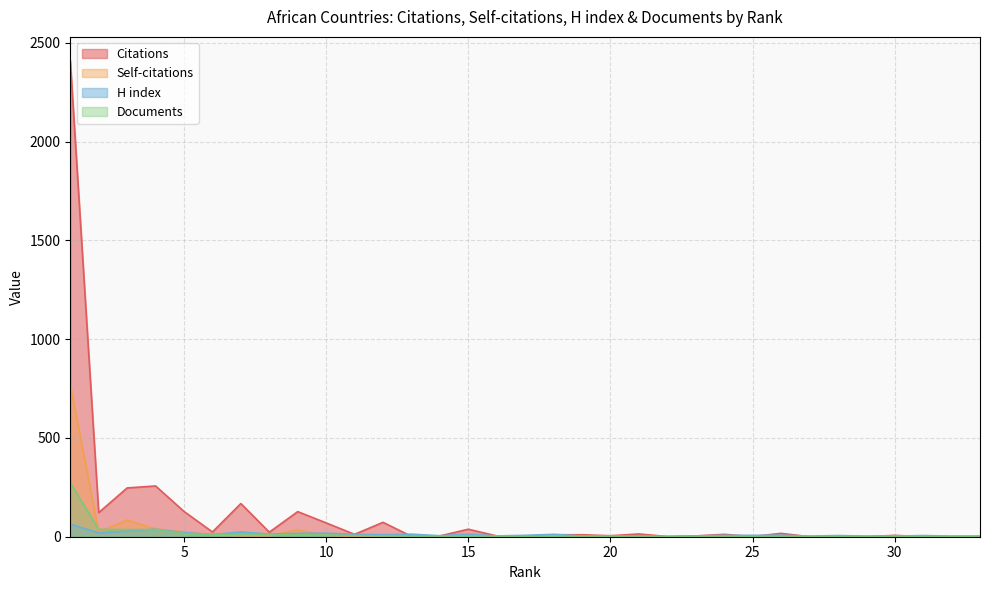

What is the greatest value displayed?

2410